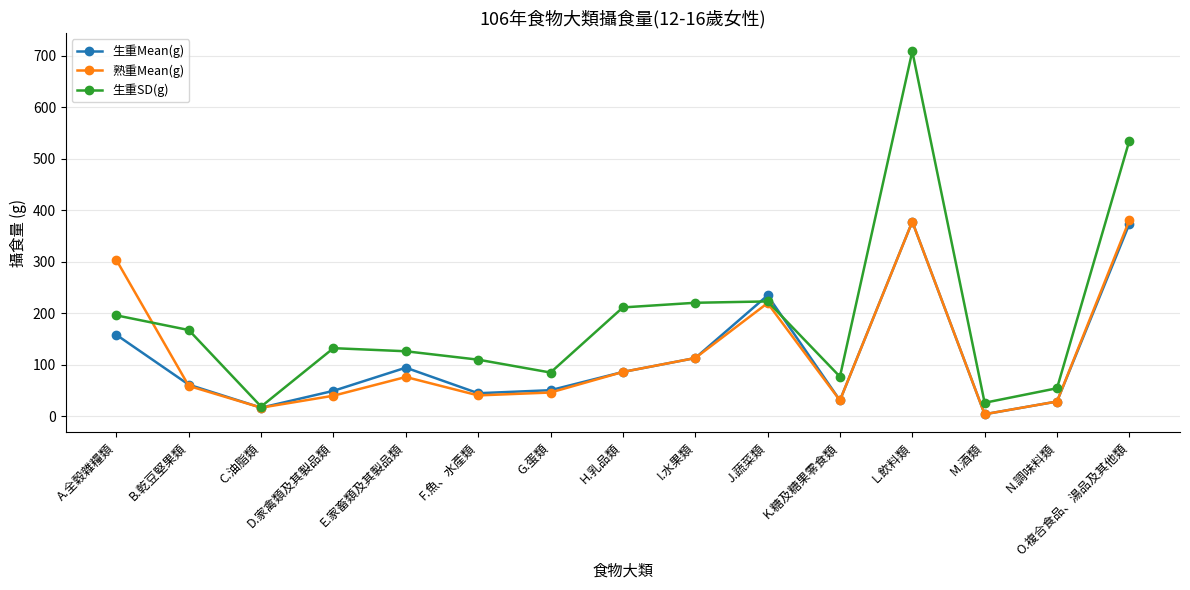

How many distinct data groups are displayed?

3